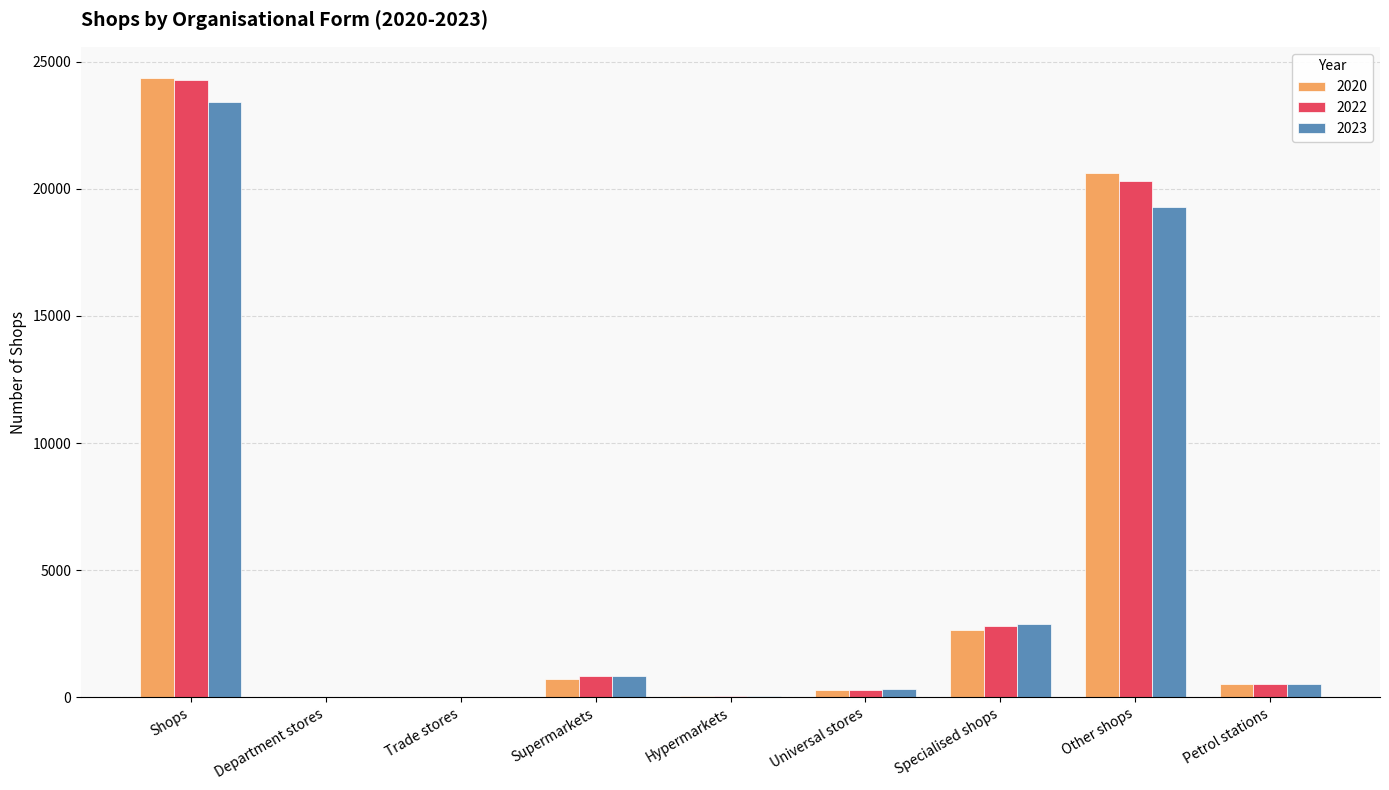

Which series has the widest spread of values?

2020